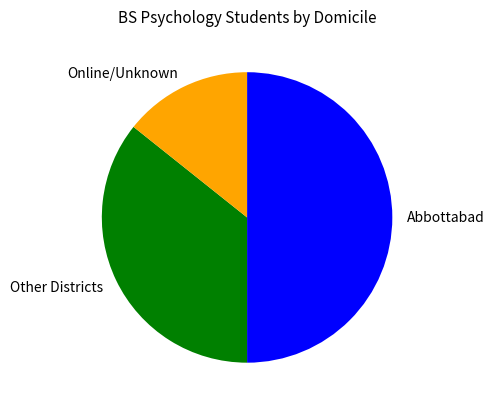

Which category has the biggest portion of the pie?

Abbottabad